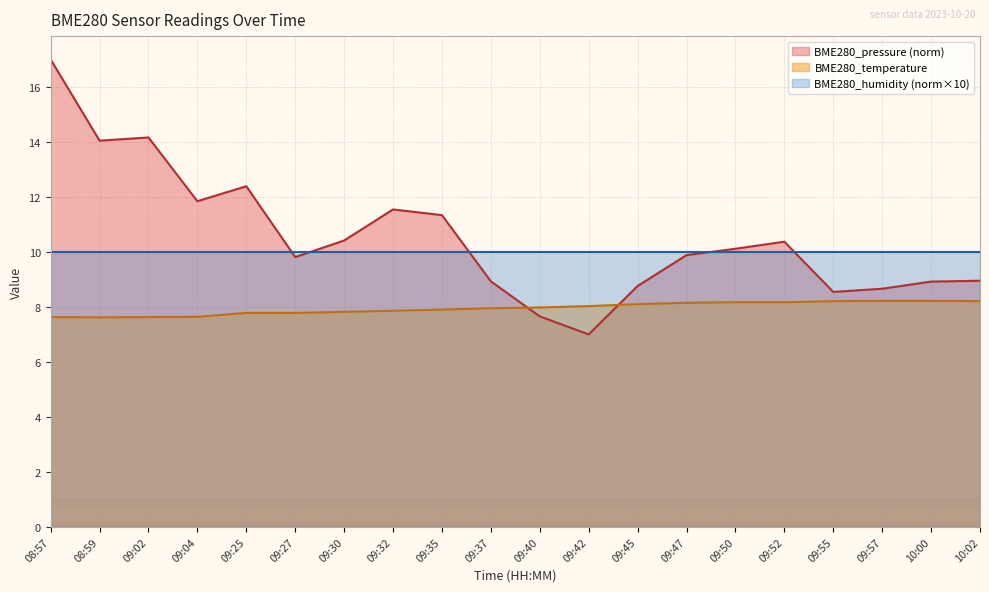

The value of BME280_temperature at 09:27 is 7.8. True or false?

True